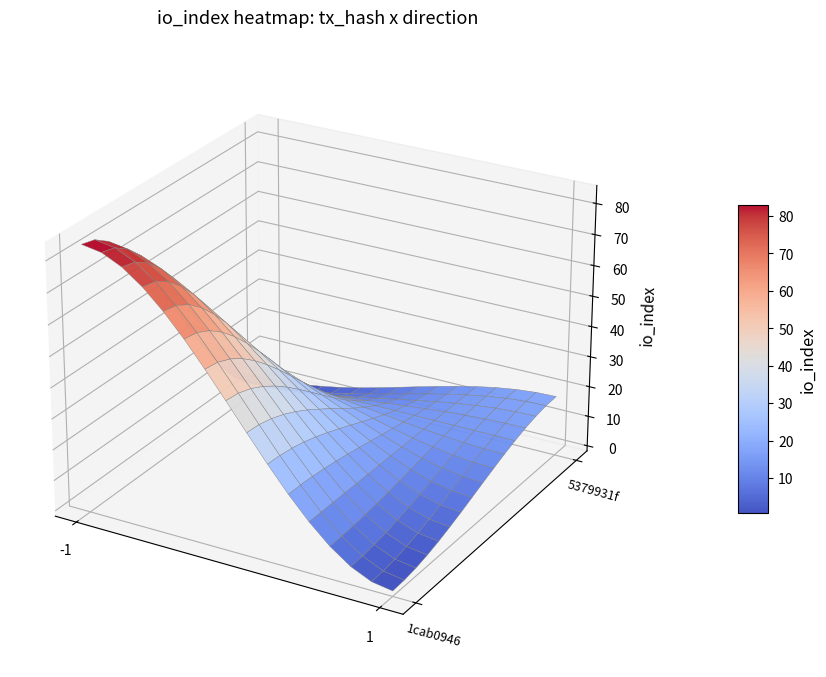

What is the approximate value of 5379931f at io_index, to the nearest 5?

20